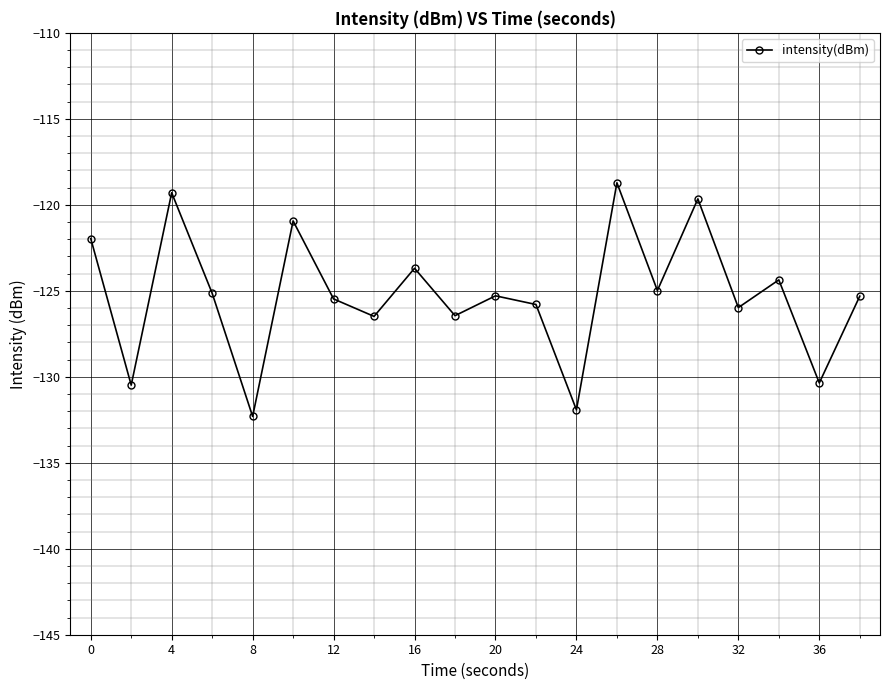

What is the value of the 20th point from the left?

-125.3